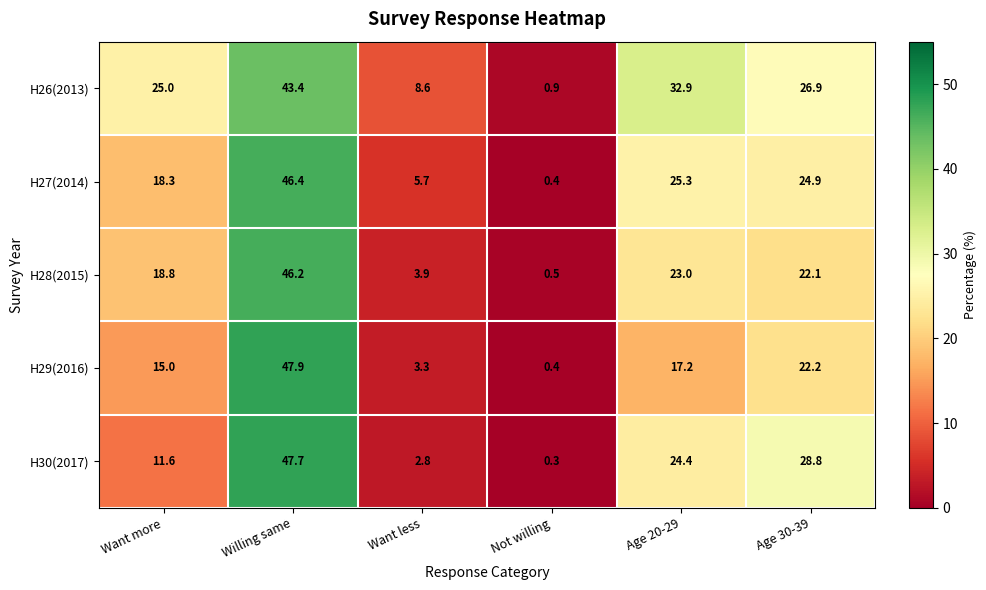

How many data points in H27(2014) are above 24?

3